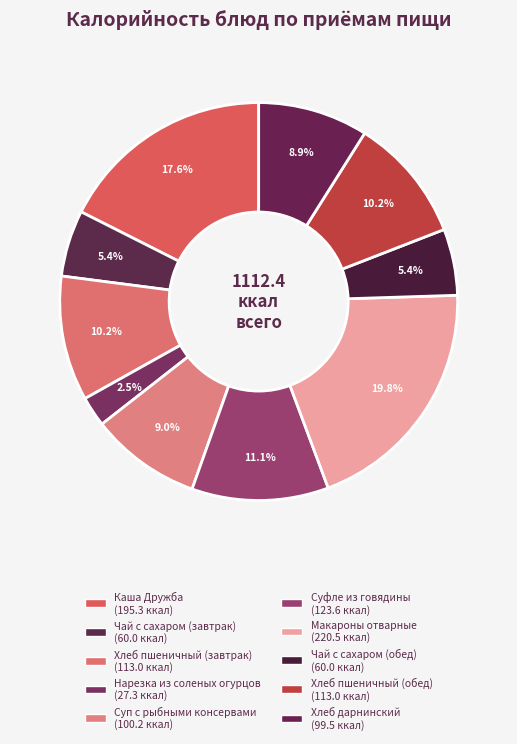

Rank the categories by value from highest to lowest.

Макароны отварные, Каша Дружба, Суфле из говядины, Хлеб пшеничный (завтрак), Хлеб пшеничный (обед), Суп с рыбными консервами, Хлеб дарнинский, Чай с сахаром (завтрак), Чай с сахаром (обед), Нарезка из соленых огурцов